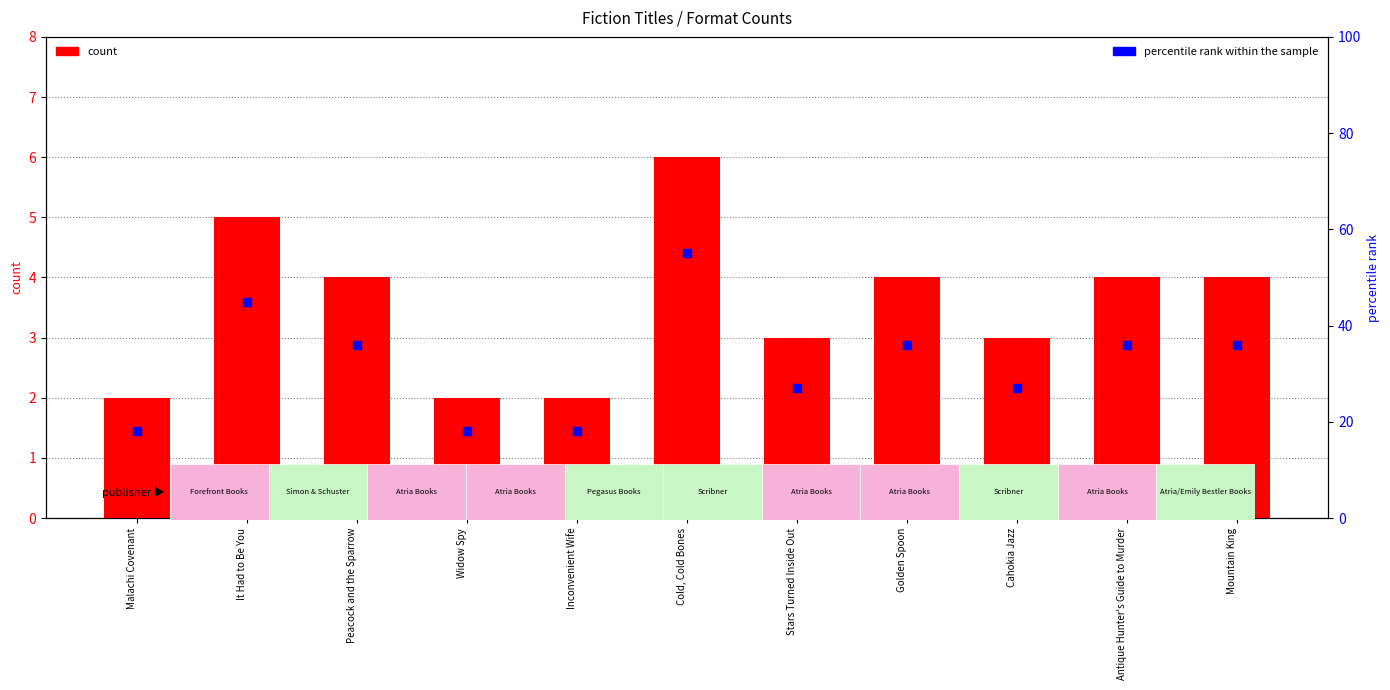

At which category is the sum across all series the highest?

Cold, Cold Bones